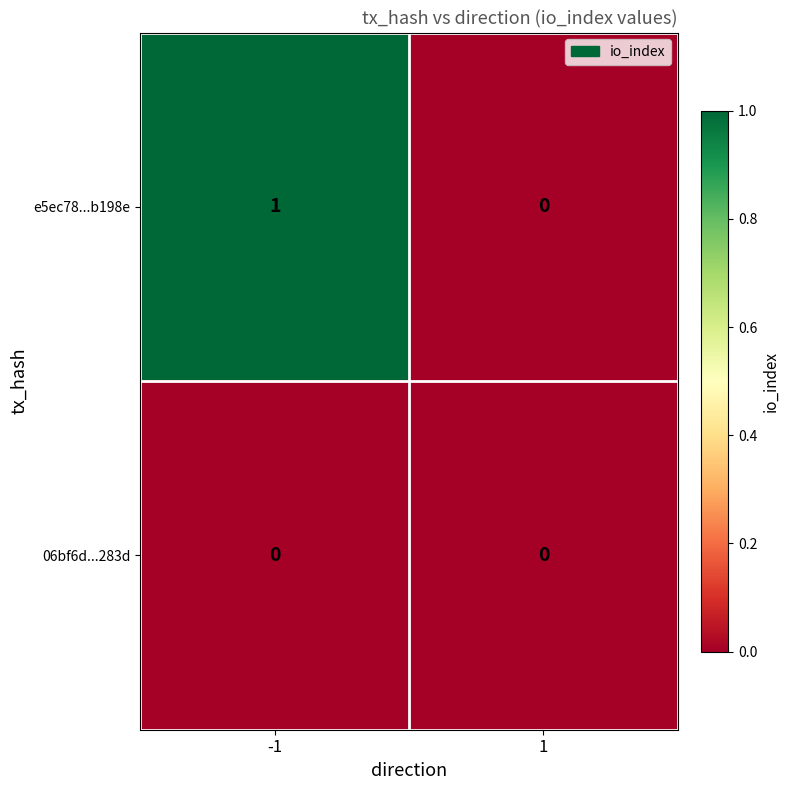

At which category is the sum across all series the highest?

-1